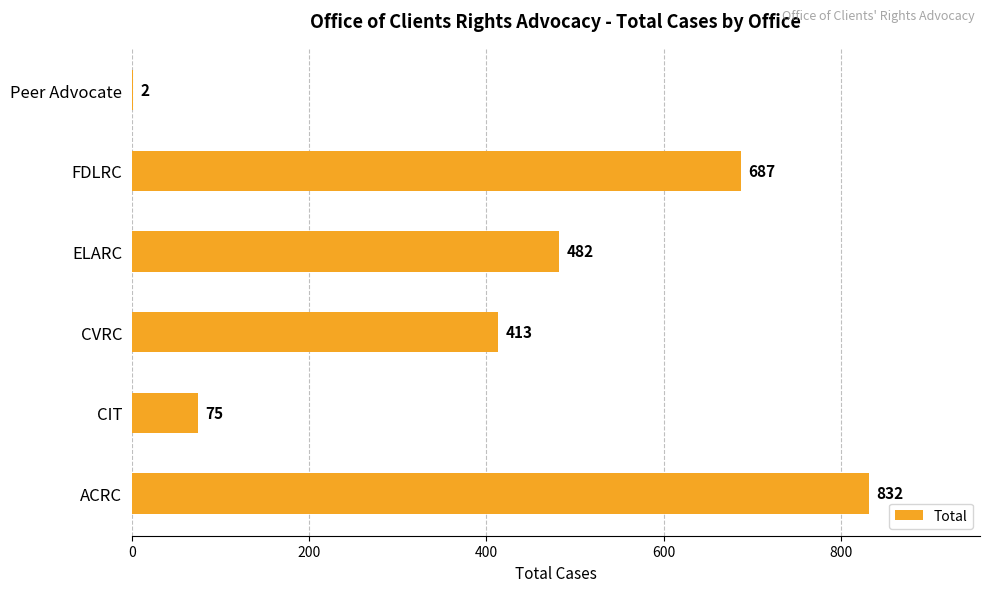

Does the chart contain stacked bars?

No